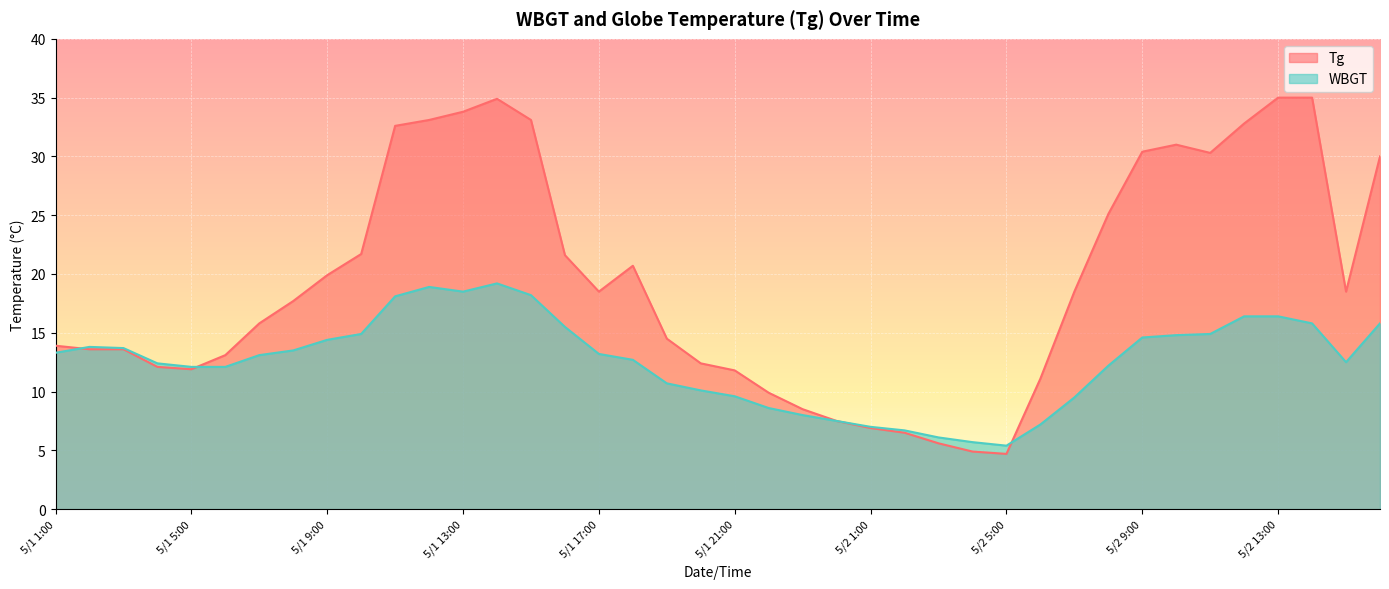

At 5/1 3:00, list the series in order from smallest to largest.

Tg, WBGT